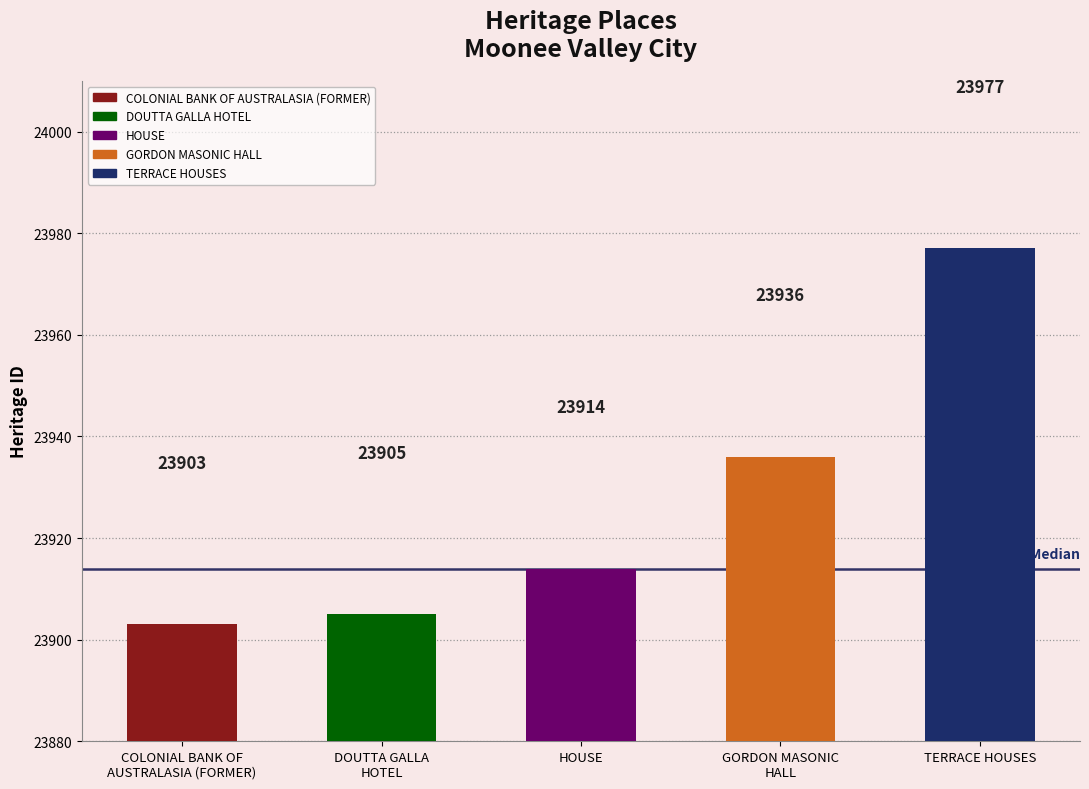

What is the label of the 2nd bar from the right?

GORDON MASONIC
HALL